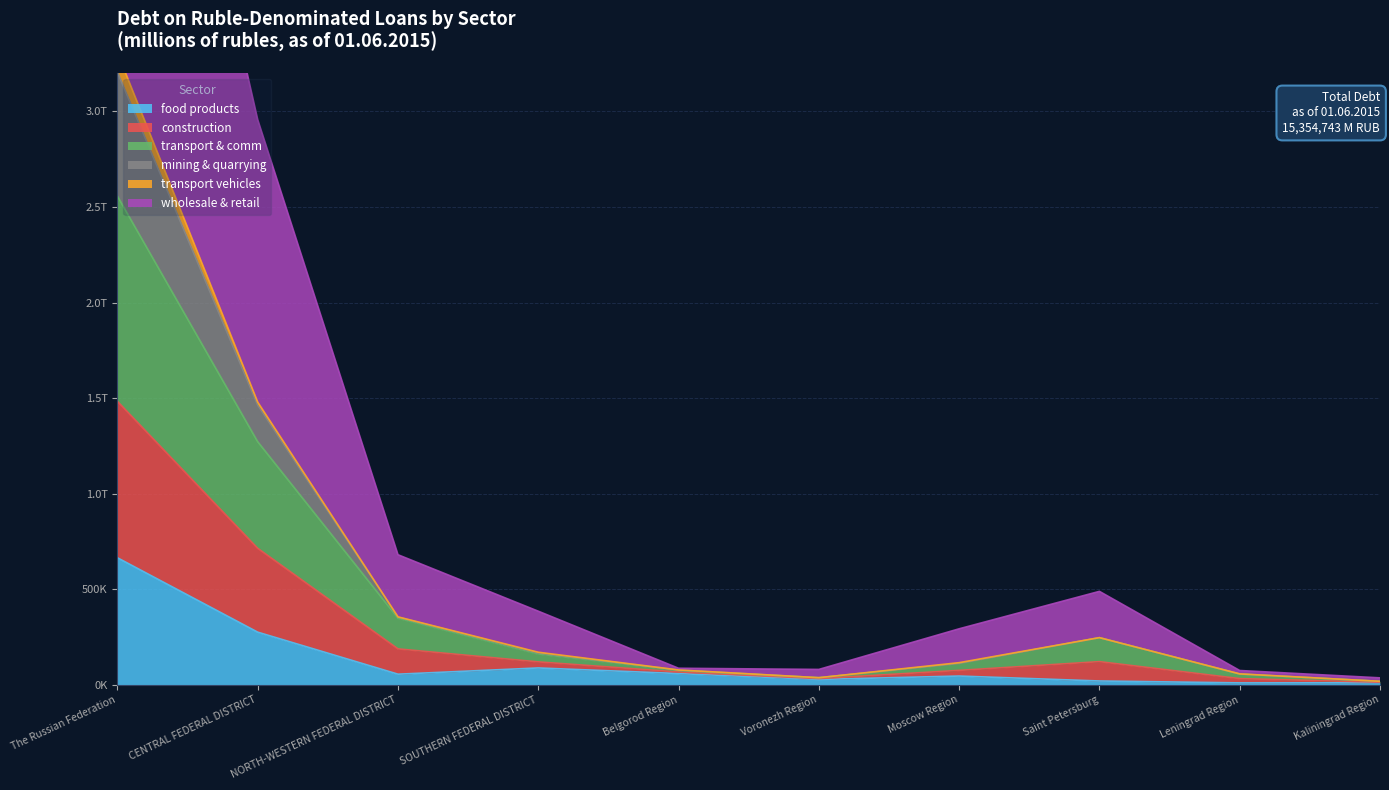

At which category is the sum across all series the highest?

The Russian Federation